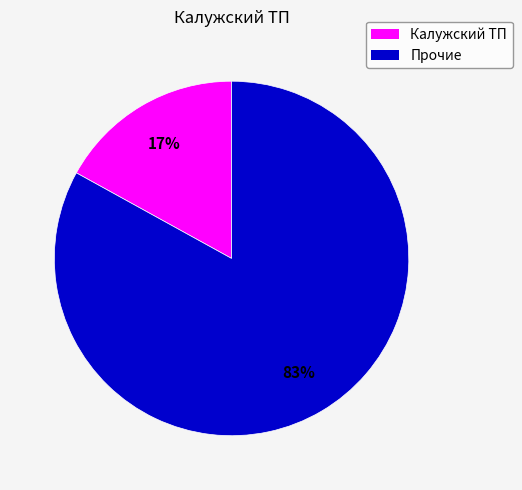

What is the largest slice in the pie chart?

Прочие